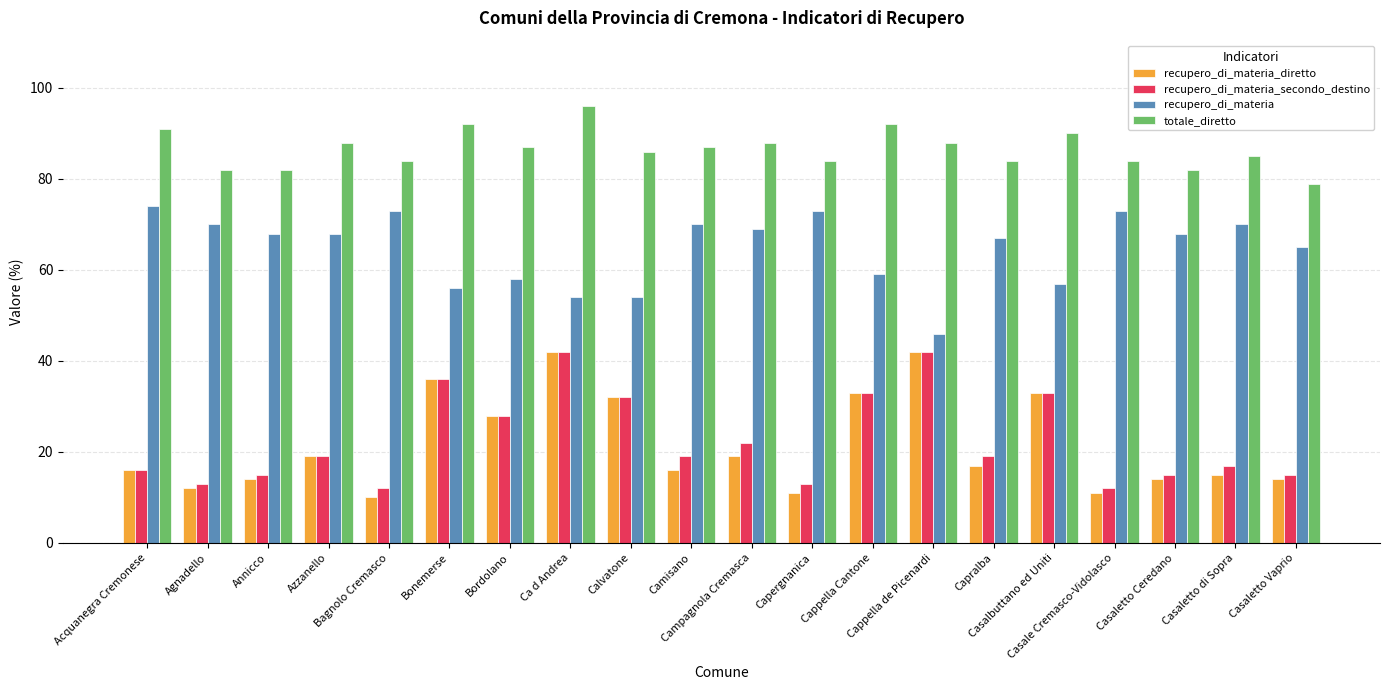

Reading left to right, extract all data points from this chart.

recupero_di_materia_diretto: 16	12	14	19	10	36	28	42	32	16	19	11	33	42	17	33	11	14	15	14
recupero_di_materia_secondo_destino: 16	13	15	19	12	36	28	42	32	19	22	13	33	42	19	33	12	15	17	15
recupero_di_materia: 74	70	68	68	73	56	58	54	54	70	69	73	59	46	67	57	73	68	70	65
totale_diretto: 91	82	82	88	84	92	87	96	86	87	88	84	92	88	84	90	84	82	85	79